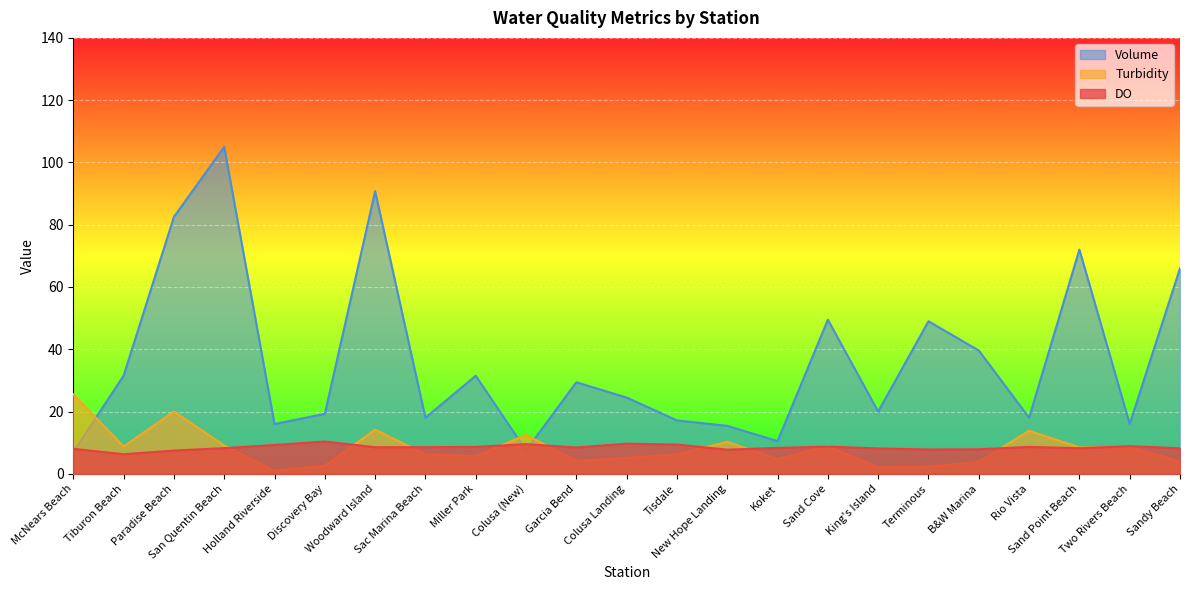

Where is DO nearest to the value 8?

McNears Beach